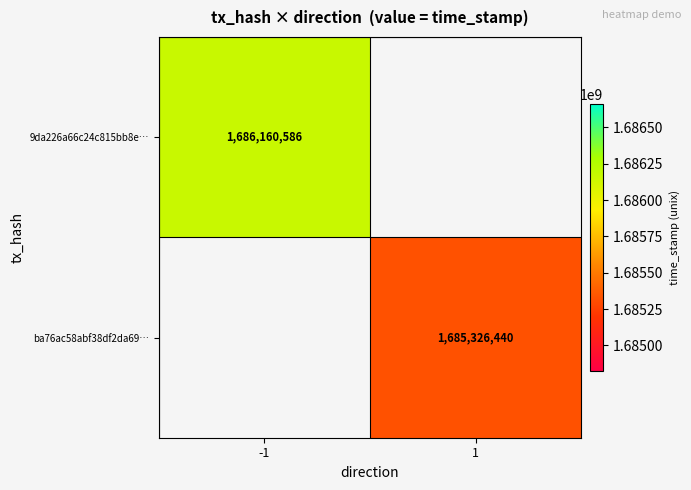

The 9da226a66c24c815bb8e… series shows 2949674425 at -1. True or false?

False